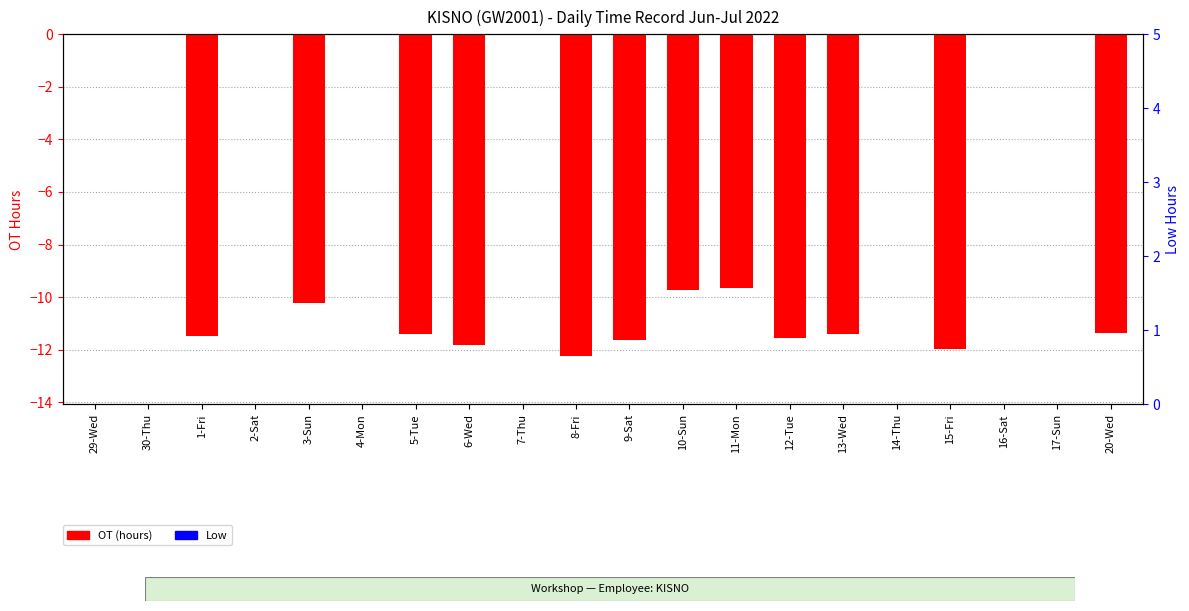

True or false: OT (hours) has a value of -12.2 at 8-Fri.

True